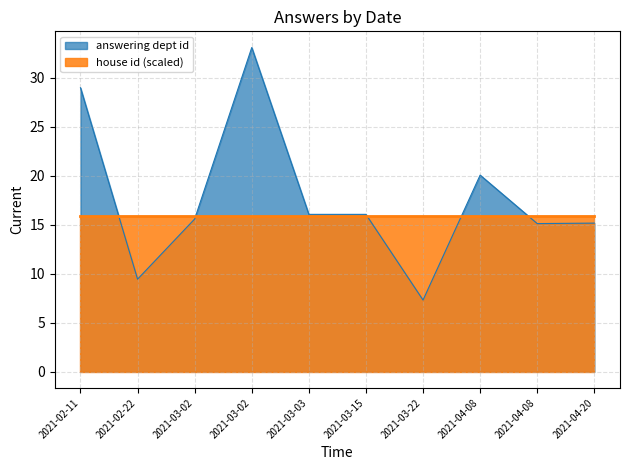

Count the number of categories in the chart.

10